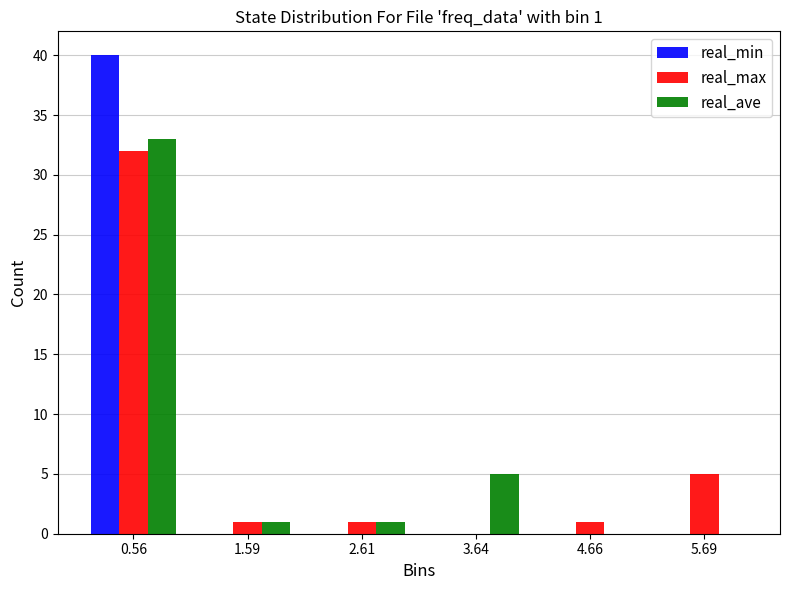

In the real_max series, which range on the x-axis has the tallest bar?

0.0 to 1.0